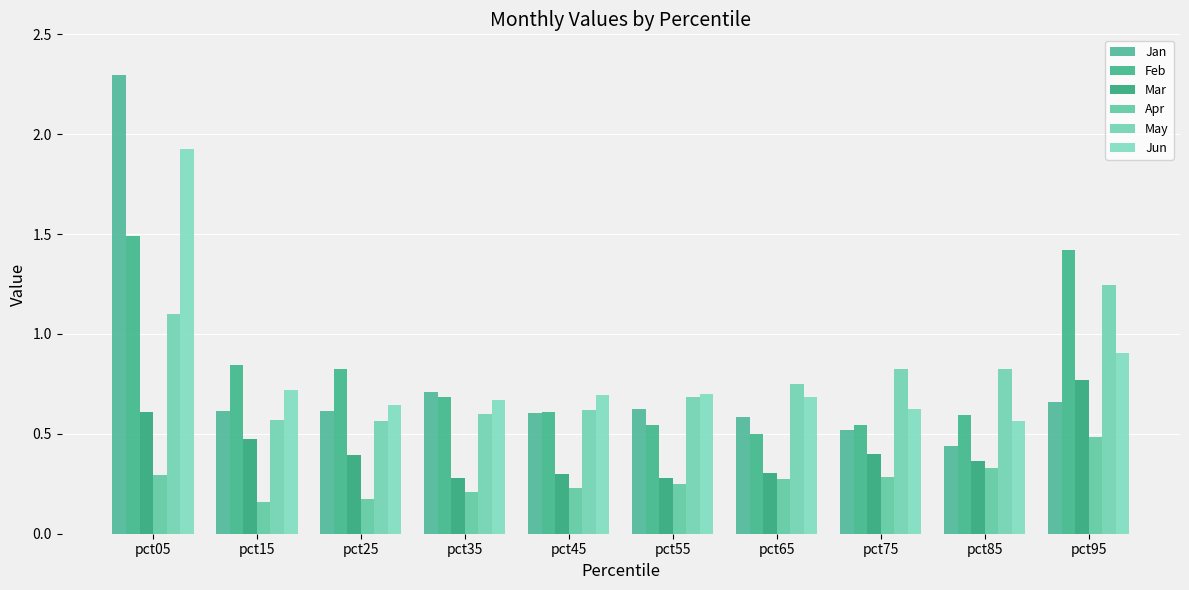

Are the bars horizontal?

No